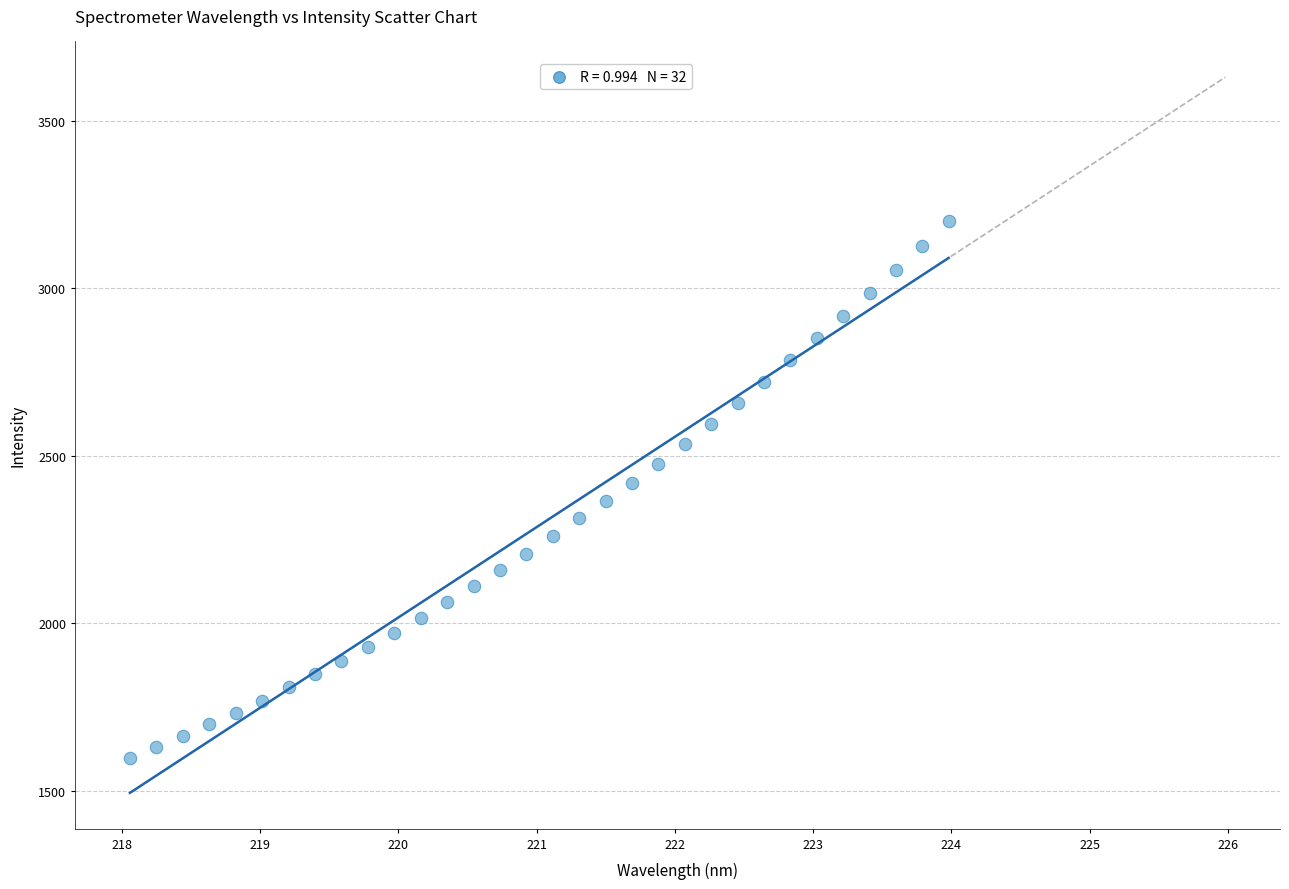

What is the range of X values (max minus min)?

5.9